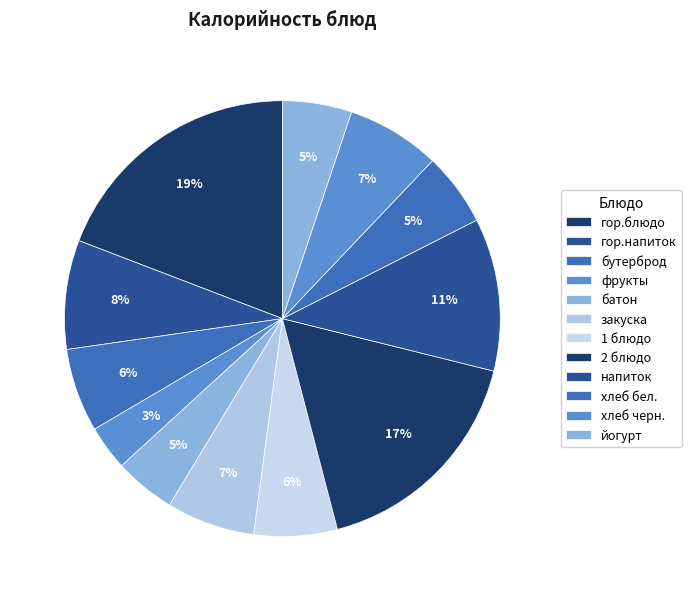

The 1 блюдо slice represents 6% of the pie. True or false?

True